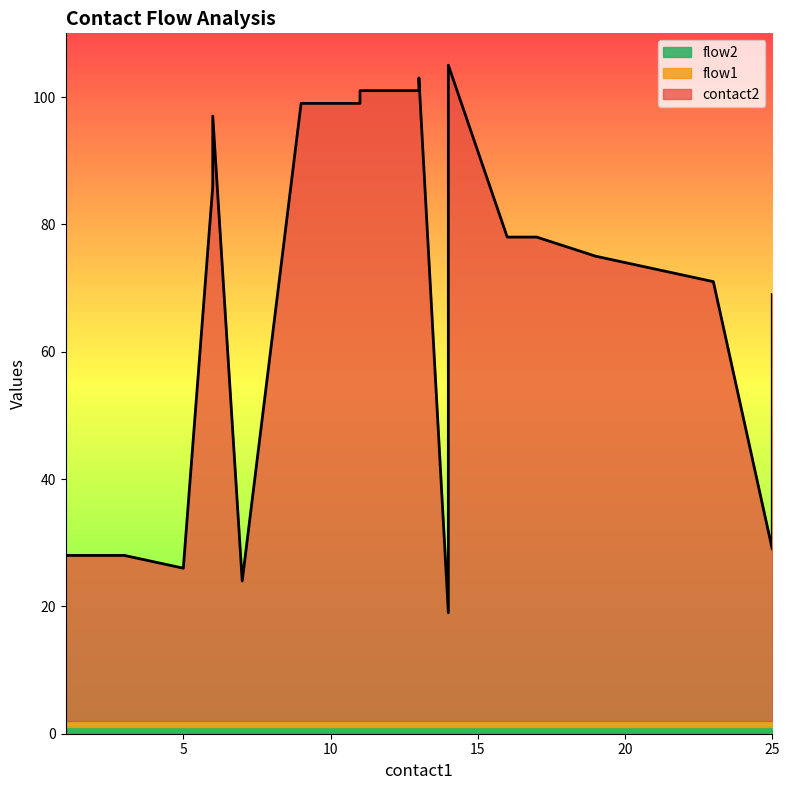

Between 0 and 19, which is larger?

19